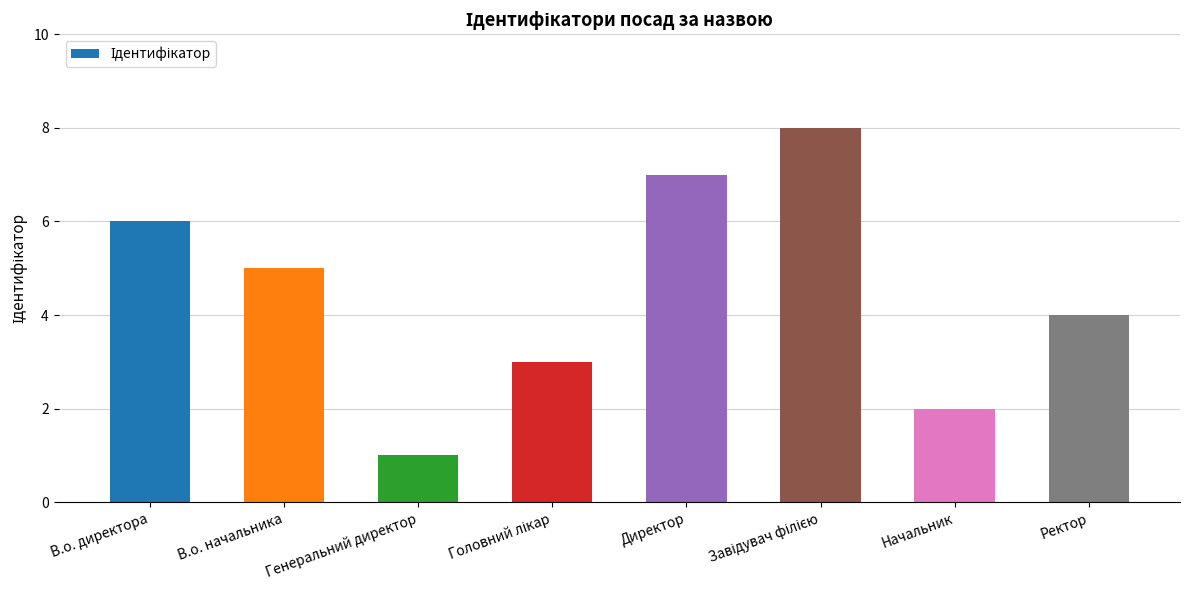

Is it true that the value at Начальник is 1?

False